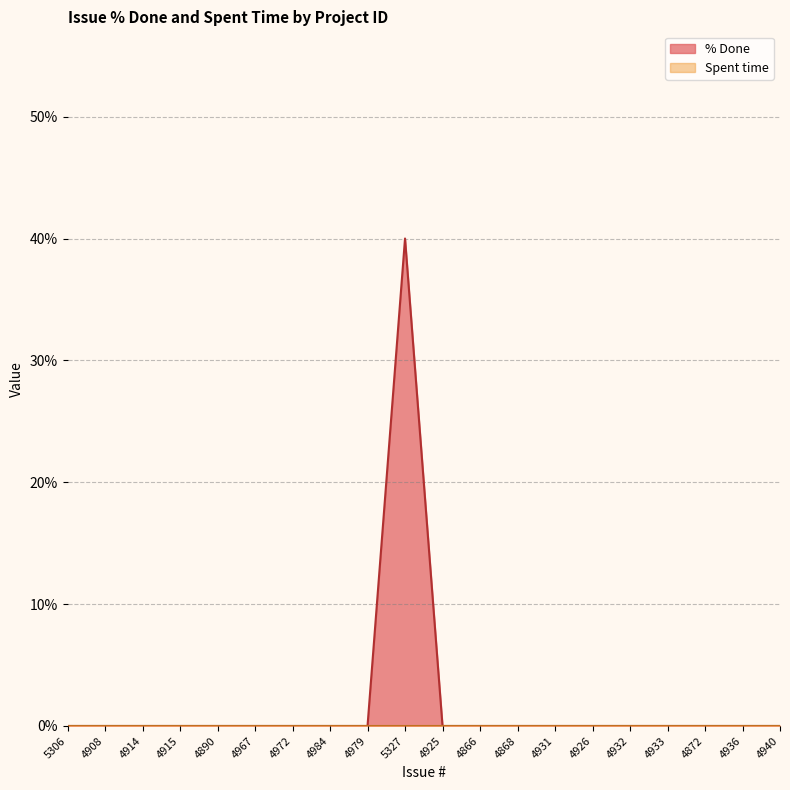

Rank the categories by value from highest to lowest.

5327, 5306, 4908, 4914, 4915, 4890, 4967, 4972, 4984, 4979, 4925, 4866, 4868, 4931, 4926, 4932, 4933, 4872, 4936, 4940